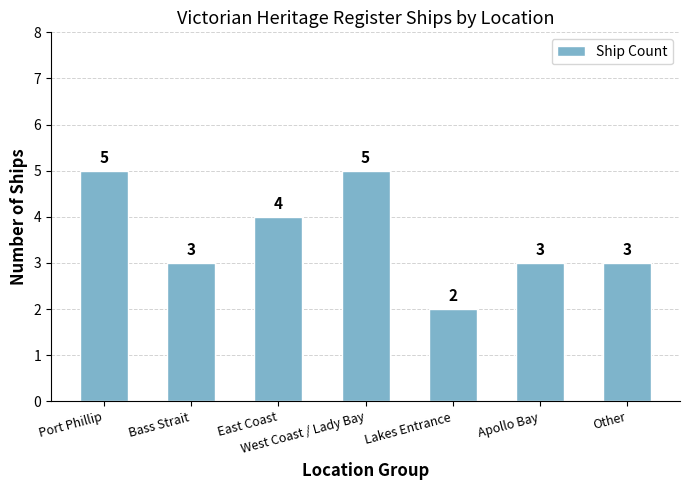

Reading left to right, list all the values displayed in this chart.

Port Phillip=5	Bass Strait=3	East Coast=4	West Coast / Lady Bay=5	Lakes Entrance=2	Apollo Bay=3	Other=3